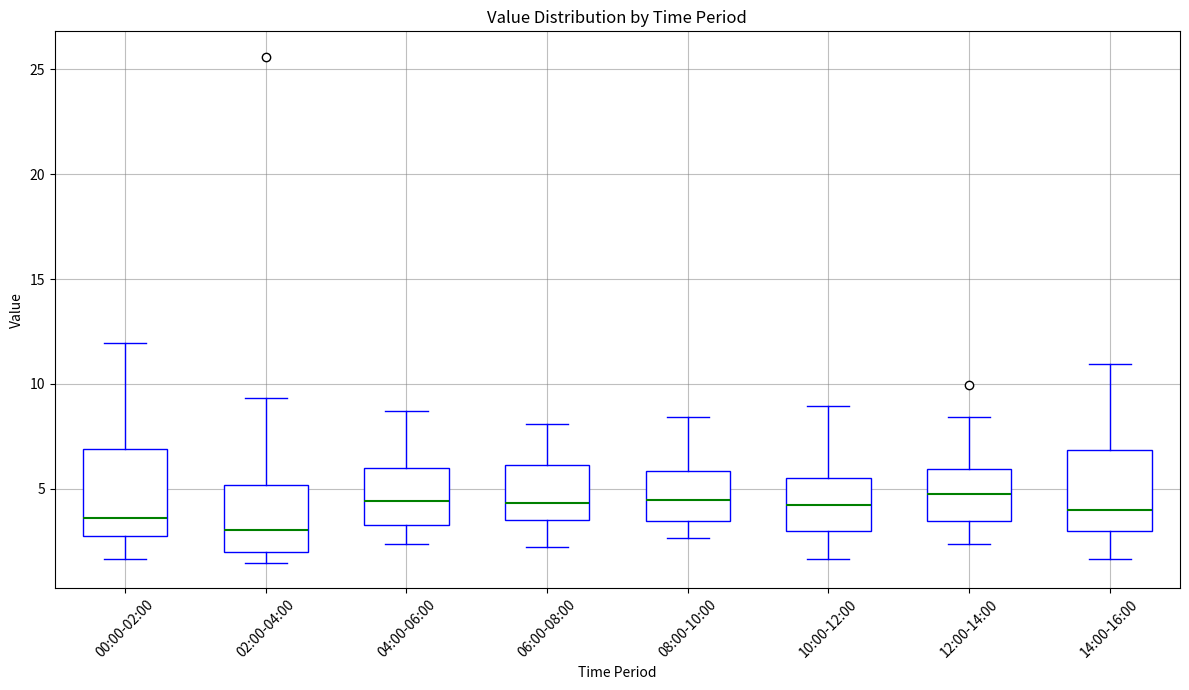

Reading left to right, transcribe this box plot: for each box, give where its median line is, the range the box spans, and where its two whiskers end, as read against the y-axis. The values are not printed on the chart, so give them approximately, as read against the axis.

00:00-02:00: median 3.5, box 2.5 to 7.0, whiskers 1.5 to 12.0
02:00-04:00: median 3.0, box 2.0 to 5.0, whiskers 1.5 to 9.5
04:00-06:00: median 4.5, box 3.5 to 6.0, whiskers 2.5 to 8.5
06:00-08:00: median 4.5, box 3.5 to 6.0, whiskers 2.0 to 8.0
08:00-10:00: median 4.5, box 3.5 to 6.0, whiskers 2.5 to 8.5
10:00-12:00: median 4.0, box 3.0 to 5.5, whiskers 1.5 to 9.0
12:00-14:00: median 4.5, box 3.5 to 6.0, whiskers 2.5 to 8.5
14:00-16:00: median 4.0, box 3.0 to 7.0, whiskers 1.5 to 11.0